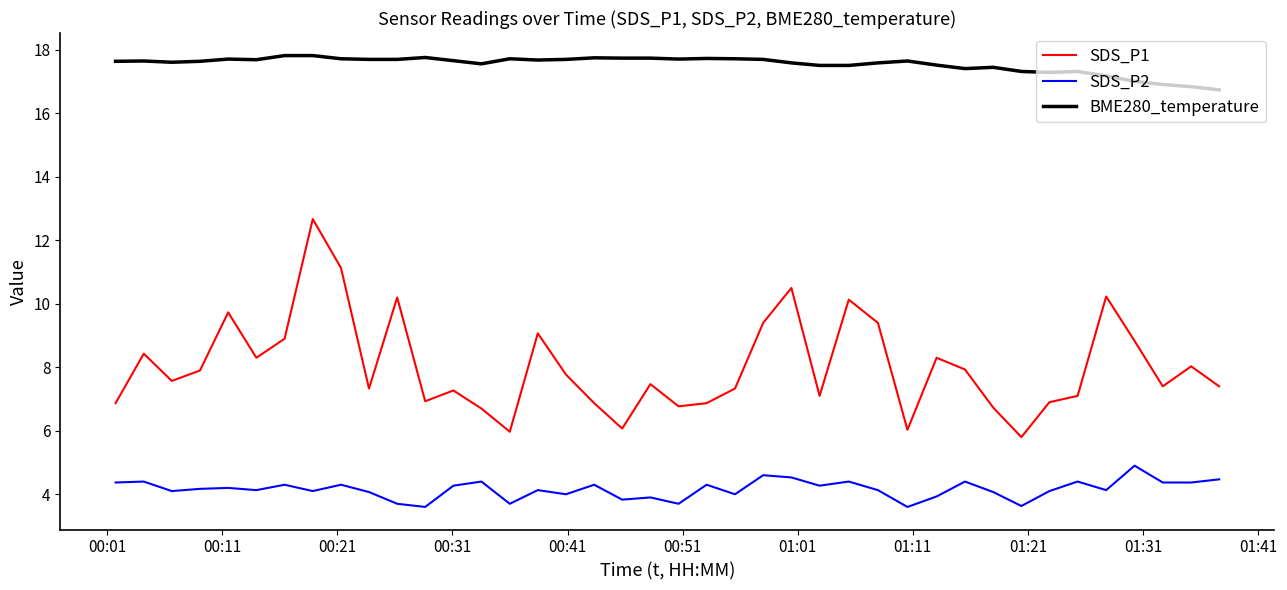

What is the average value of the SDS_P1 series?

8.0